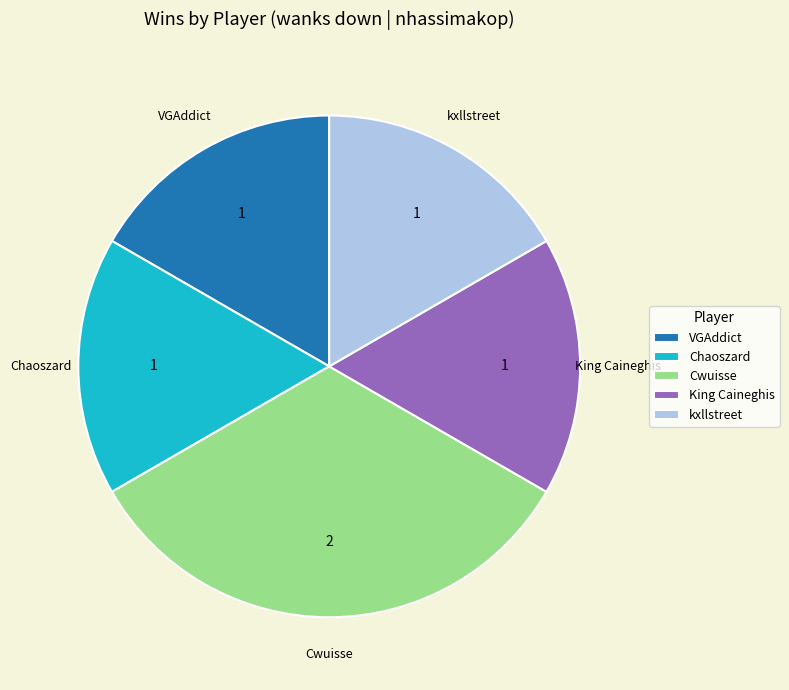

The Cwuisse slice represents 33% of the pie. True or false?

True